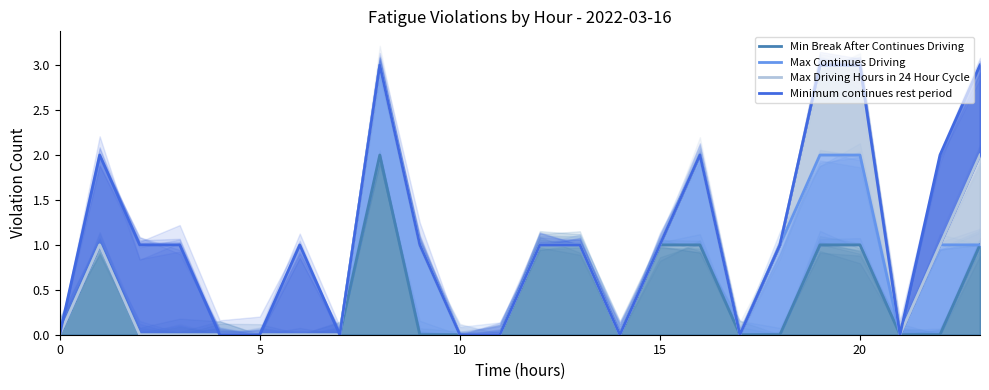

What is the value of the Max Continues Driving point at the 23rd from the left?

1